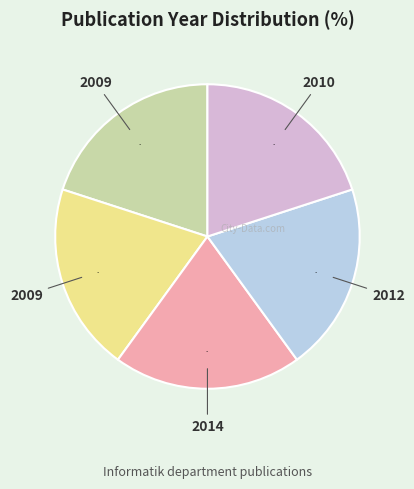

To the nearest percent, what is the average slice percentage?

20%